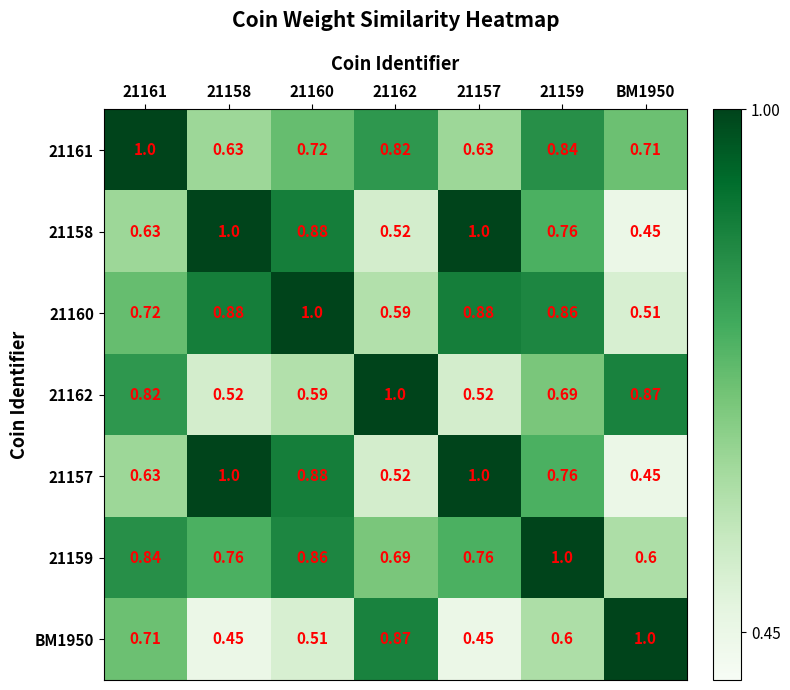

Is the value of 21157 at 21160 greater than the value of BM1950 at 21162?

Yes